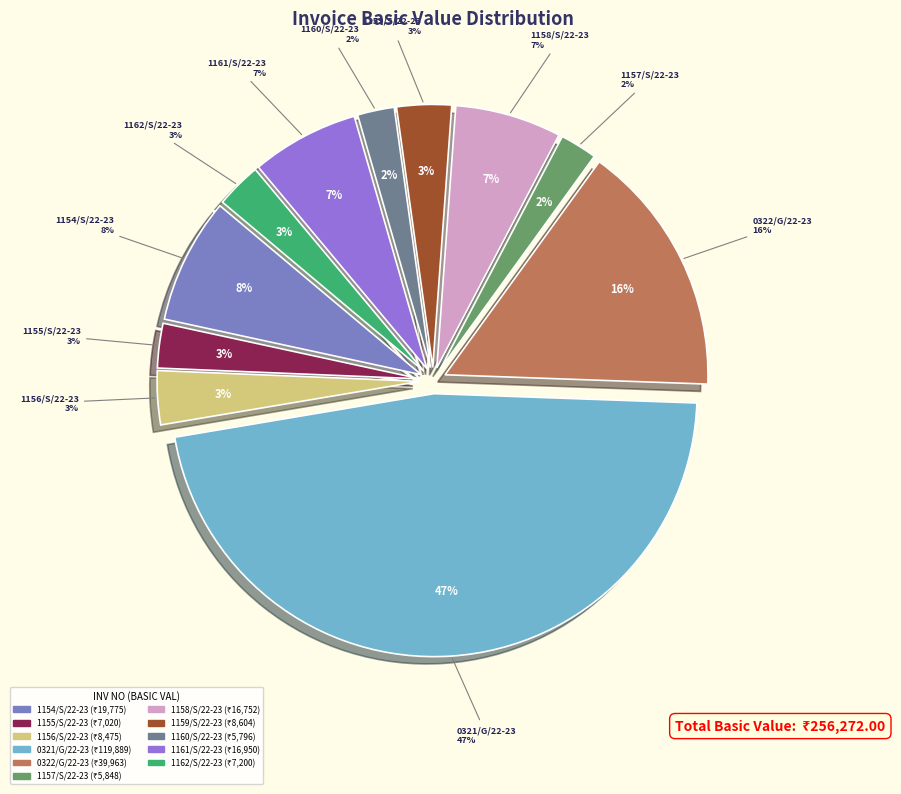

How many slices are in this pie chart?

11